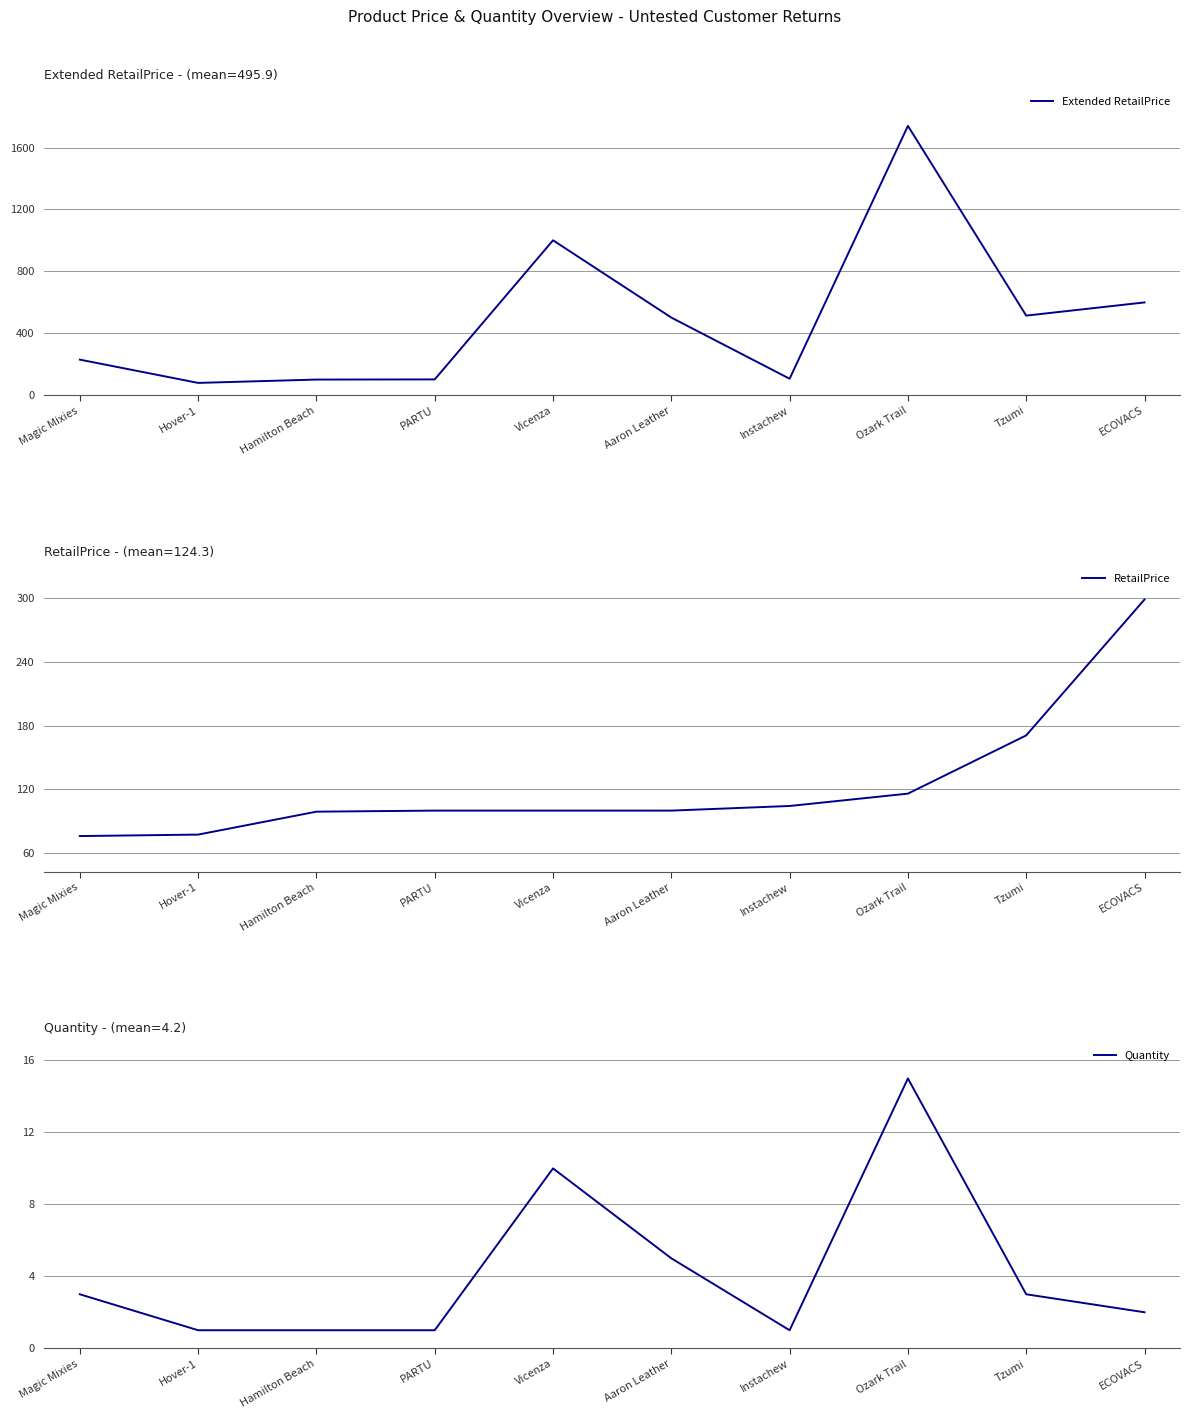

What is the highest value of the Quantity series?

15